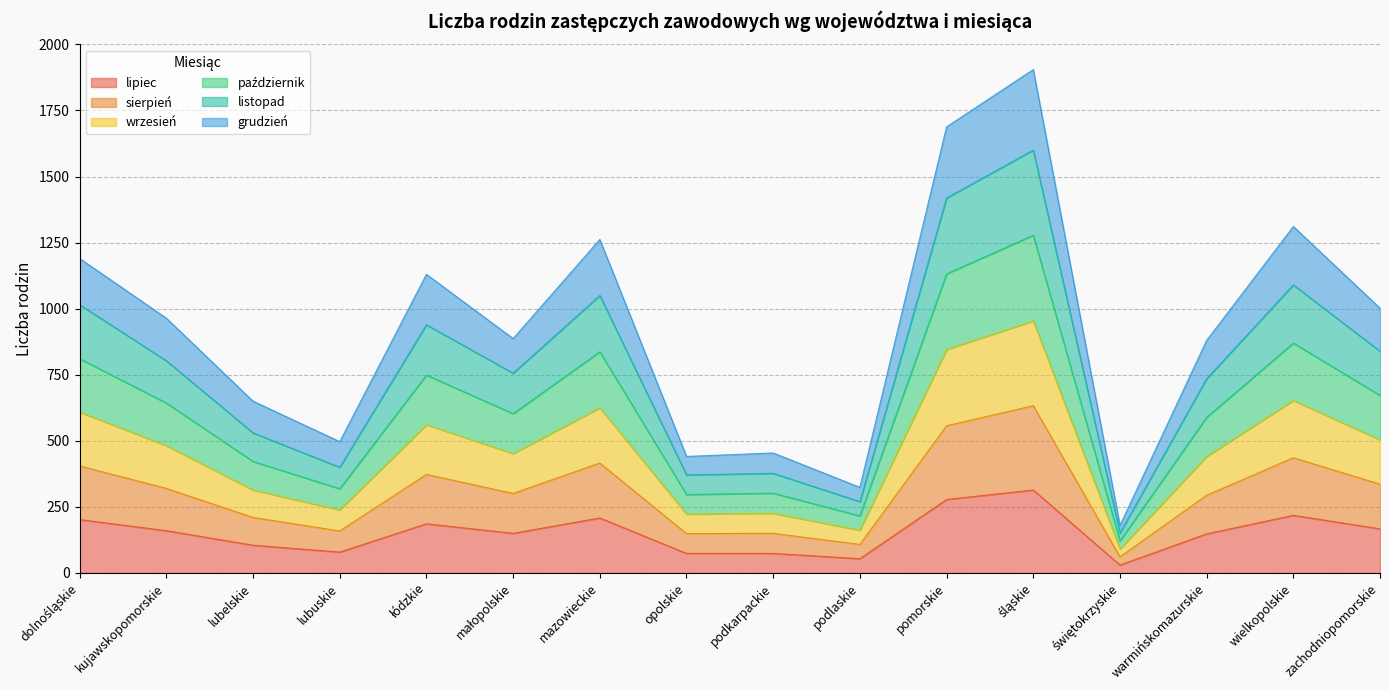

What are all the series names shown in the legend?

lipiec, sierpień, wrzesień, październik, listopad, grudzień